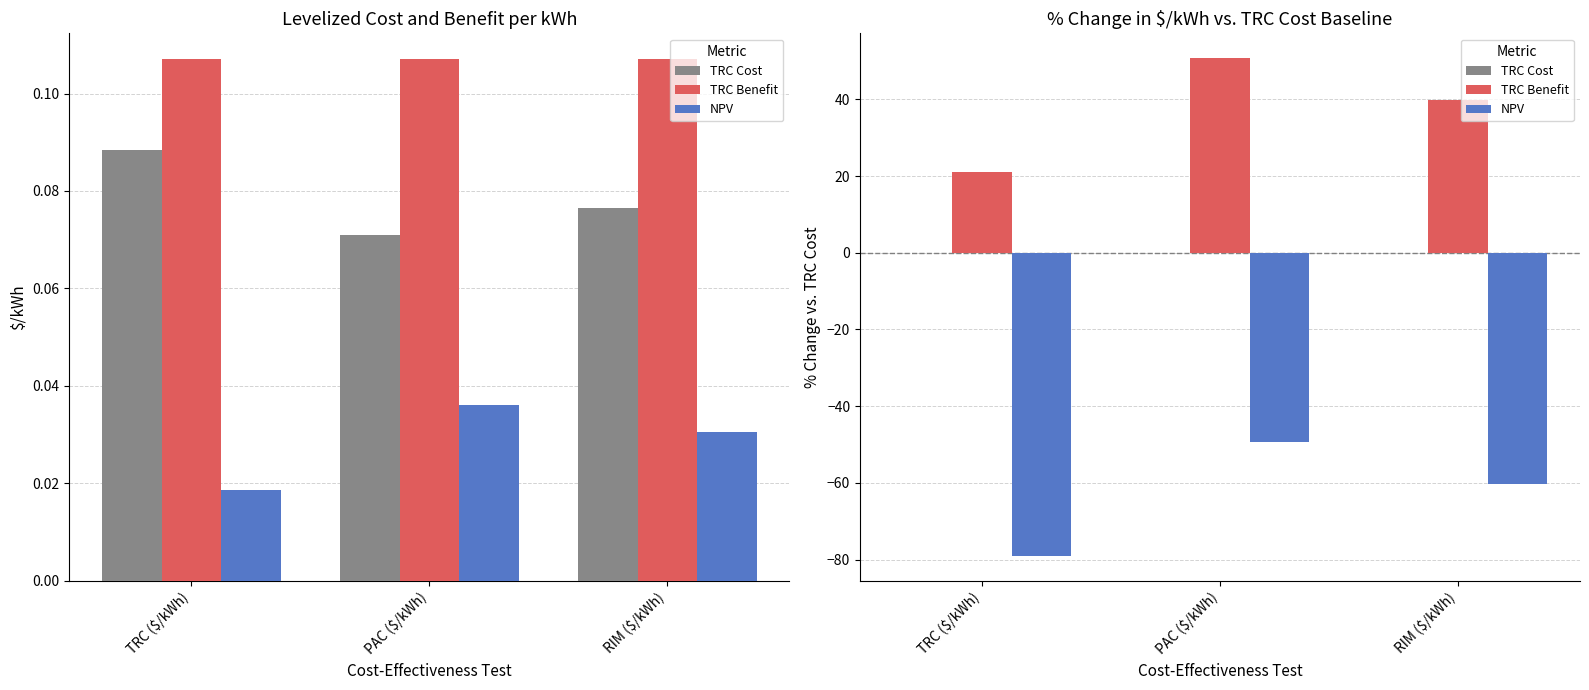

At how many categories does at least one series exceed 9?

3